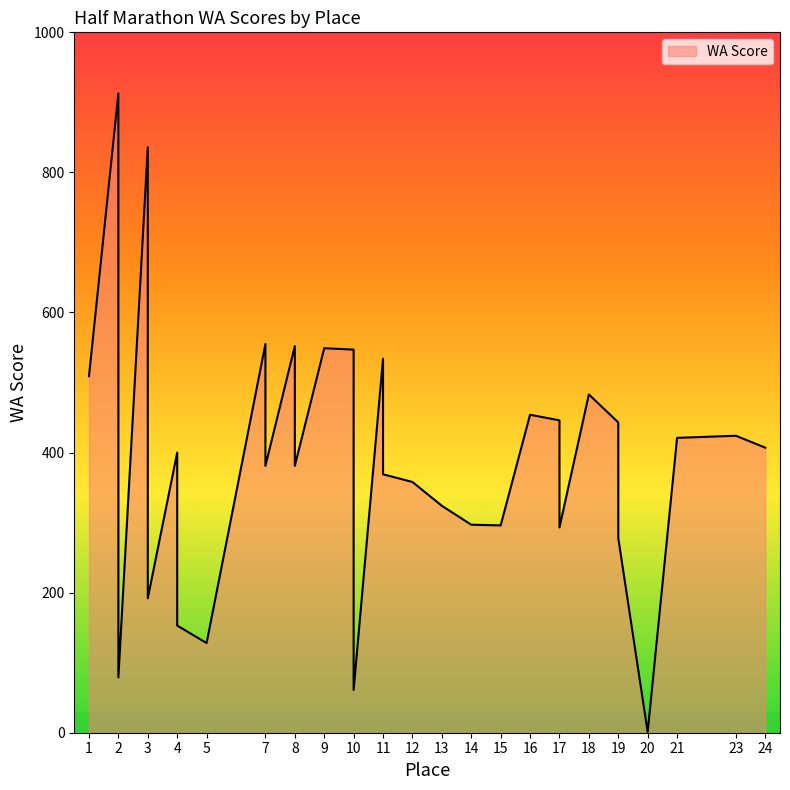

What is the minimum value shown in the chart?

1